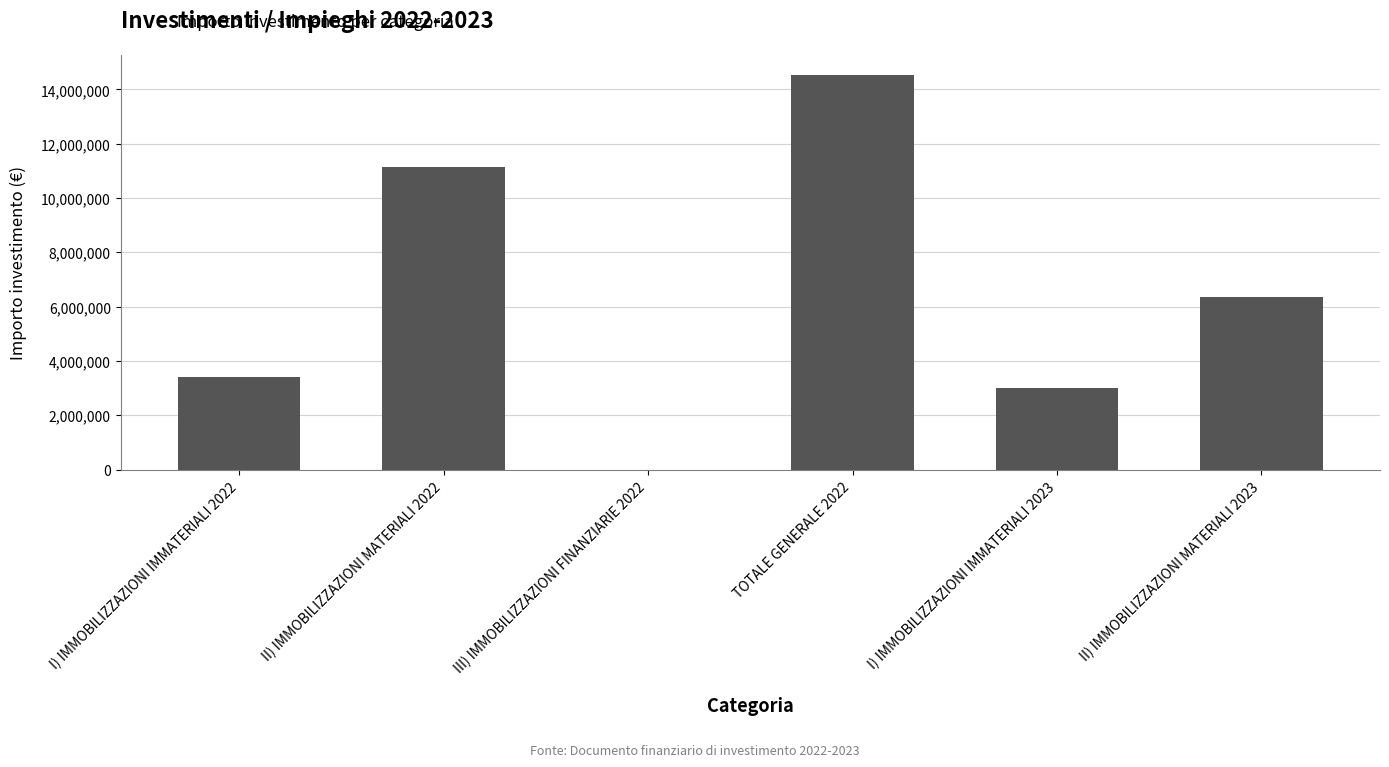

Reading right to left, transcribe all the data shown in this chart.

6355807.5	3008000.0	14543904.0	0.0	11146904.0	3397000.0